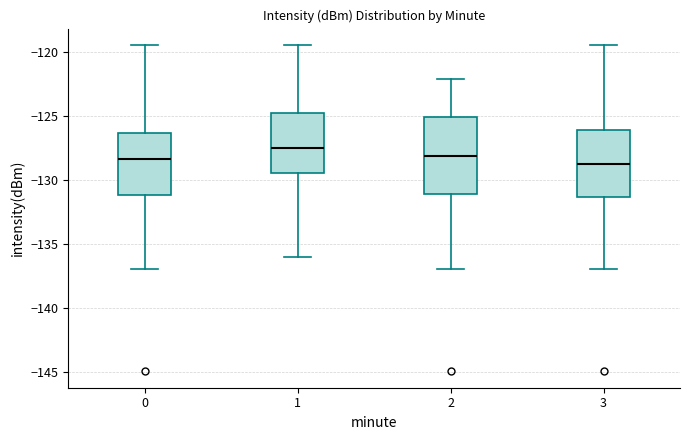

Comparing the boxes themselves (not the whiskers), which one is the tallest?

2